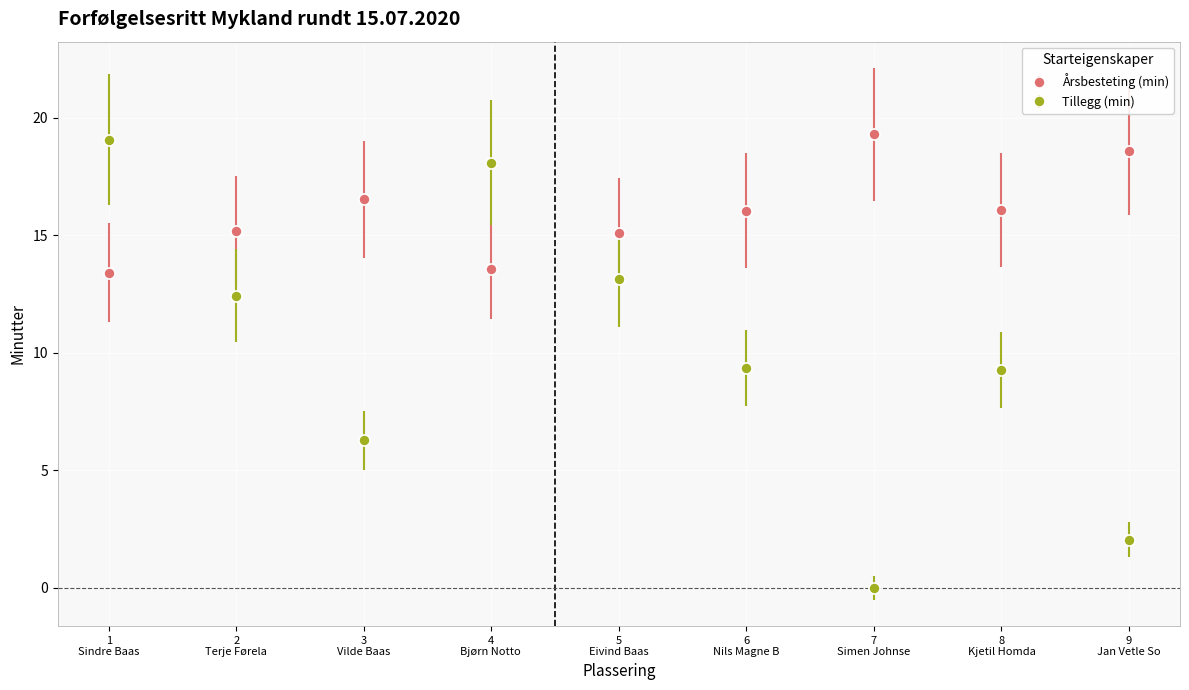

What is the value of the Årsbesteting (min) point at the 1st from the left?

13.4